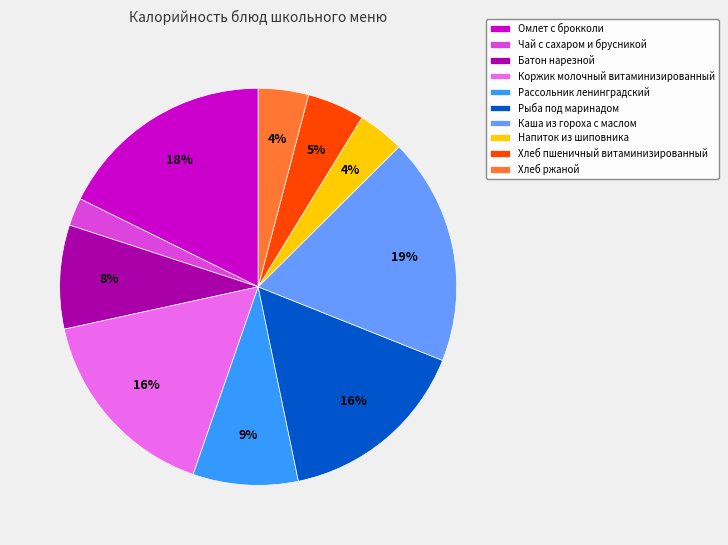

To the nearest percent, what is the average slice percentage?

10%